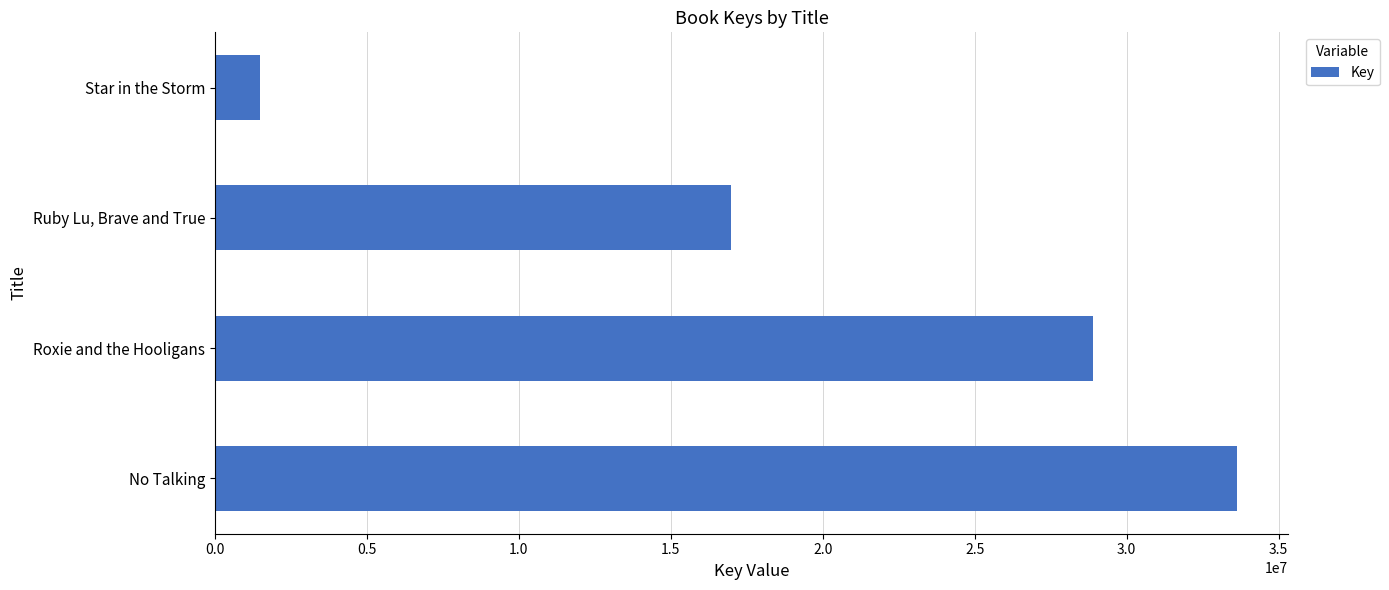

Does the chart contain any negative values?

No